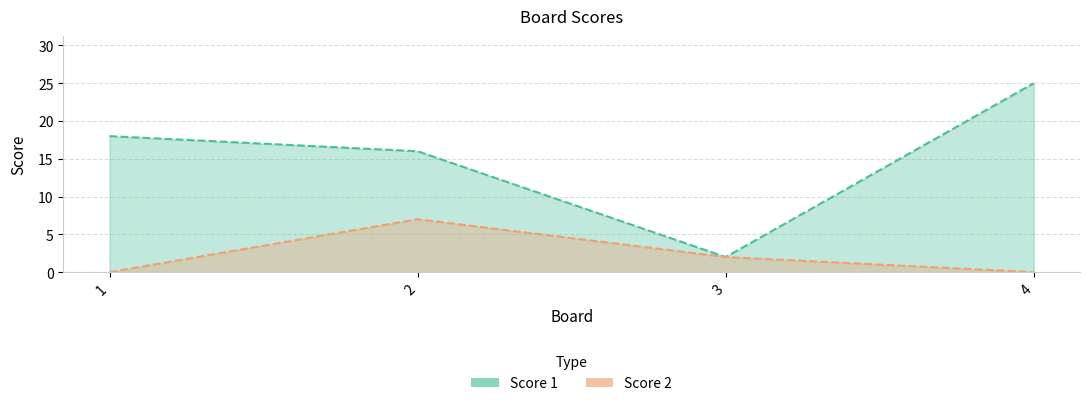

What is the difference between the maximum and minimum values in the Score 2 series?

7